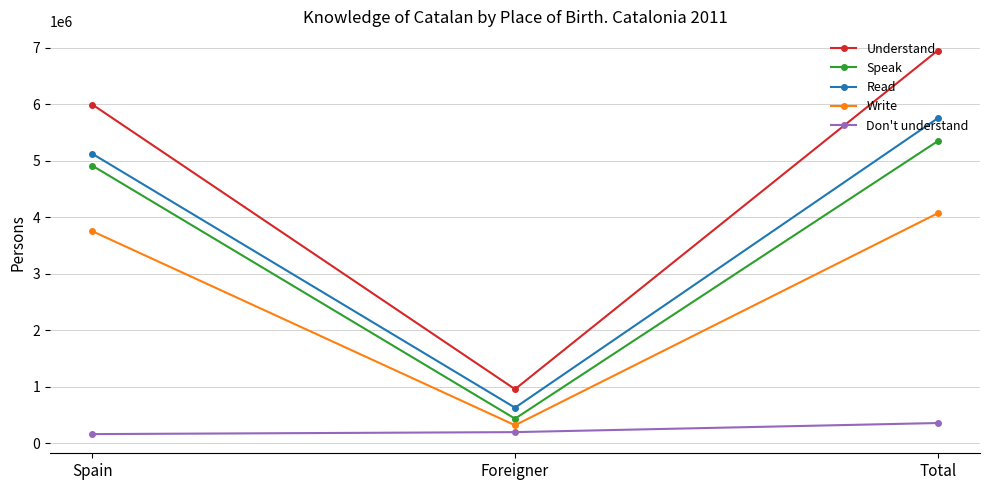

What position from the right is Total?

1